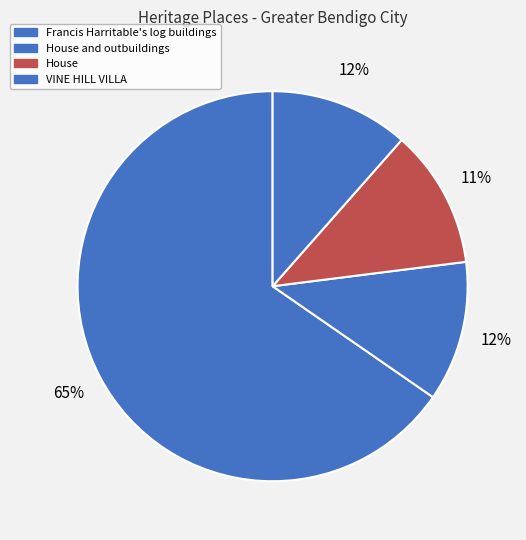

The VINE HILL VILLA slice represents 22% of the pie. True or false?

False